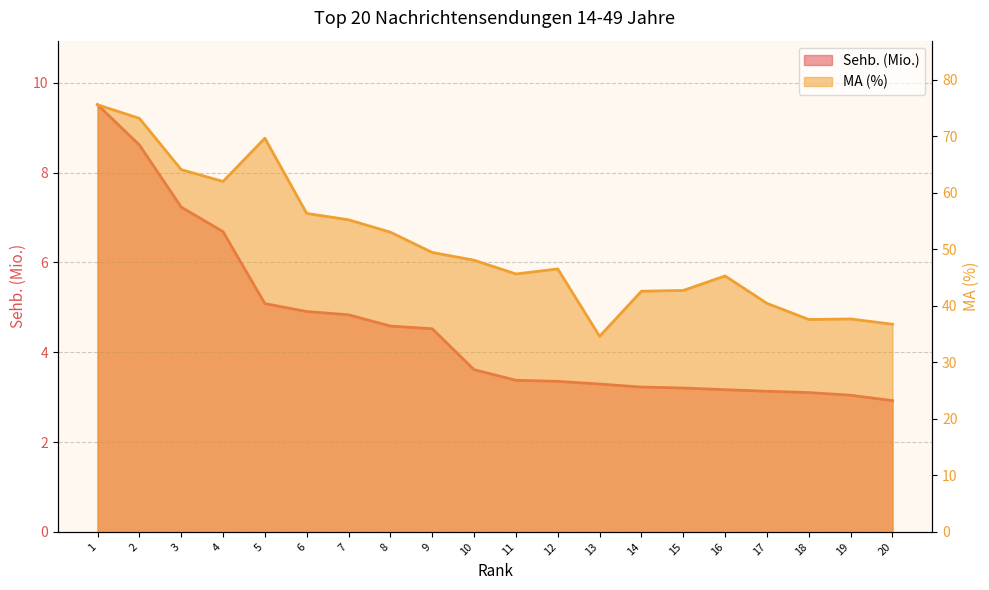

The MA (%) series shows 77.2 at 12. True or false?

False